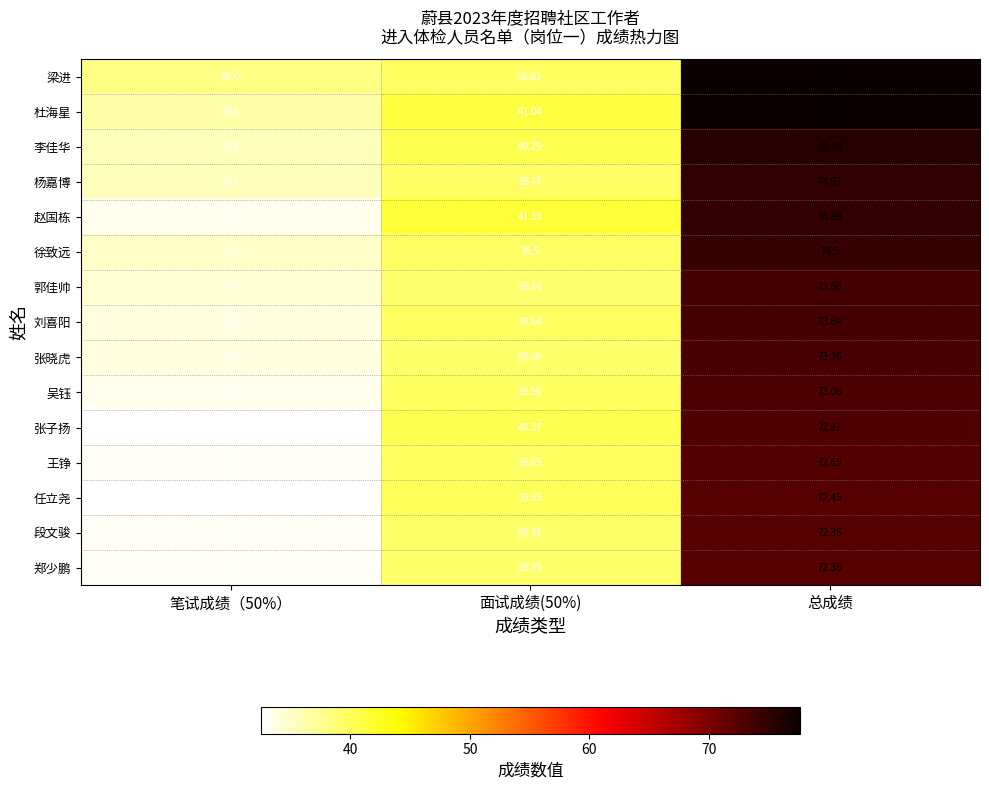

Which category has the highest value in the 王铮 series?

总成绩